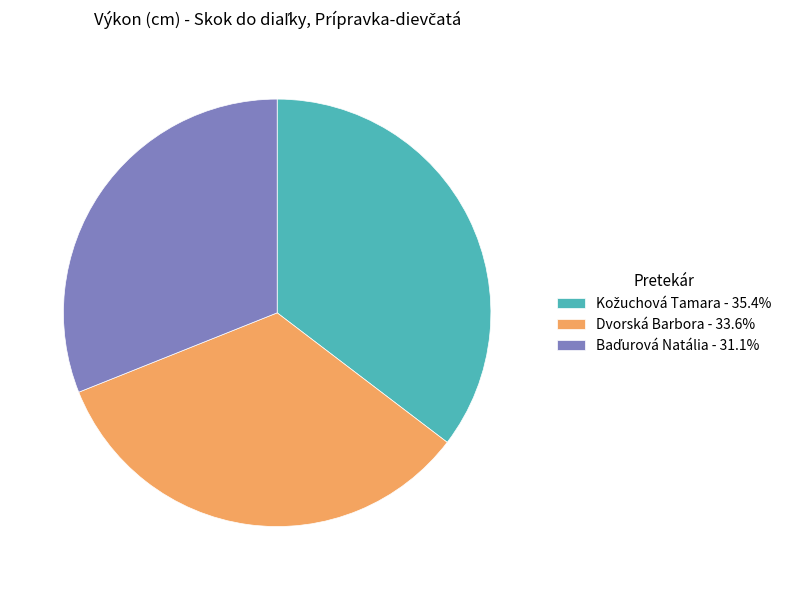

Is there any slice that represents more than half of the pie?

No